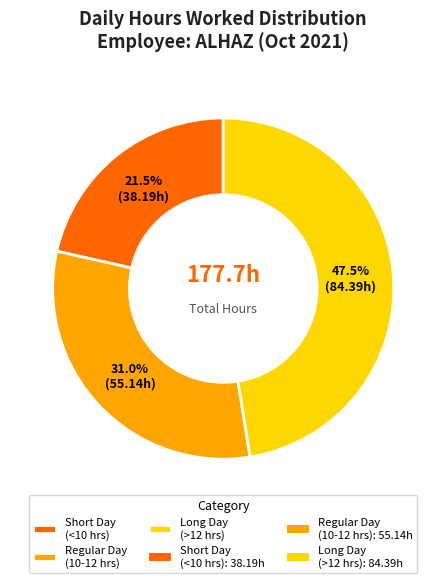

Is there a majority slice in this chart?

No